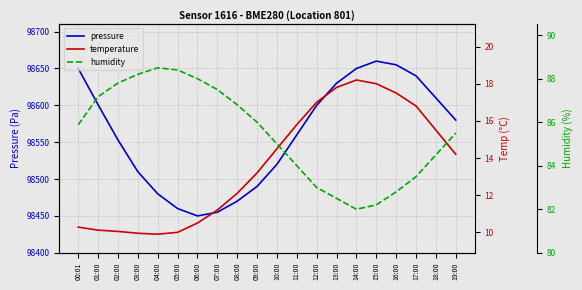

What is the value of the pressure point at the 18th from the left?

98640.0